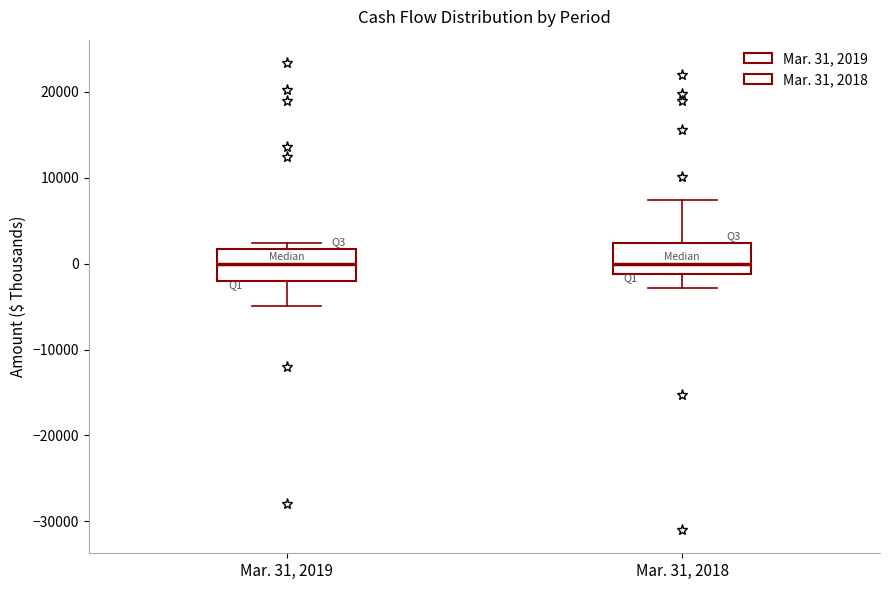

Where is the lower edge of the box for Mar. 31, 2018 on the y-axis? The values are not printed on the chart, so give them approximately, as read against the axis.

-1000